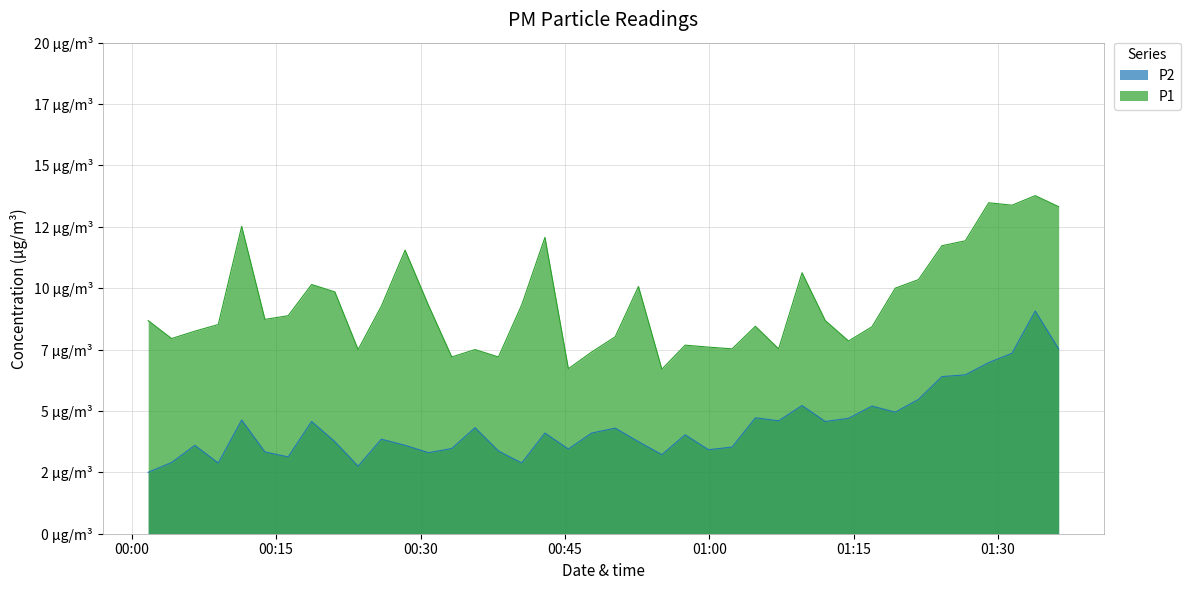

What are all the series names shown in the legend?

P2, P1